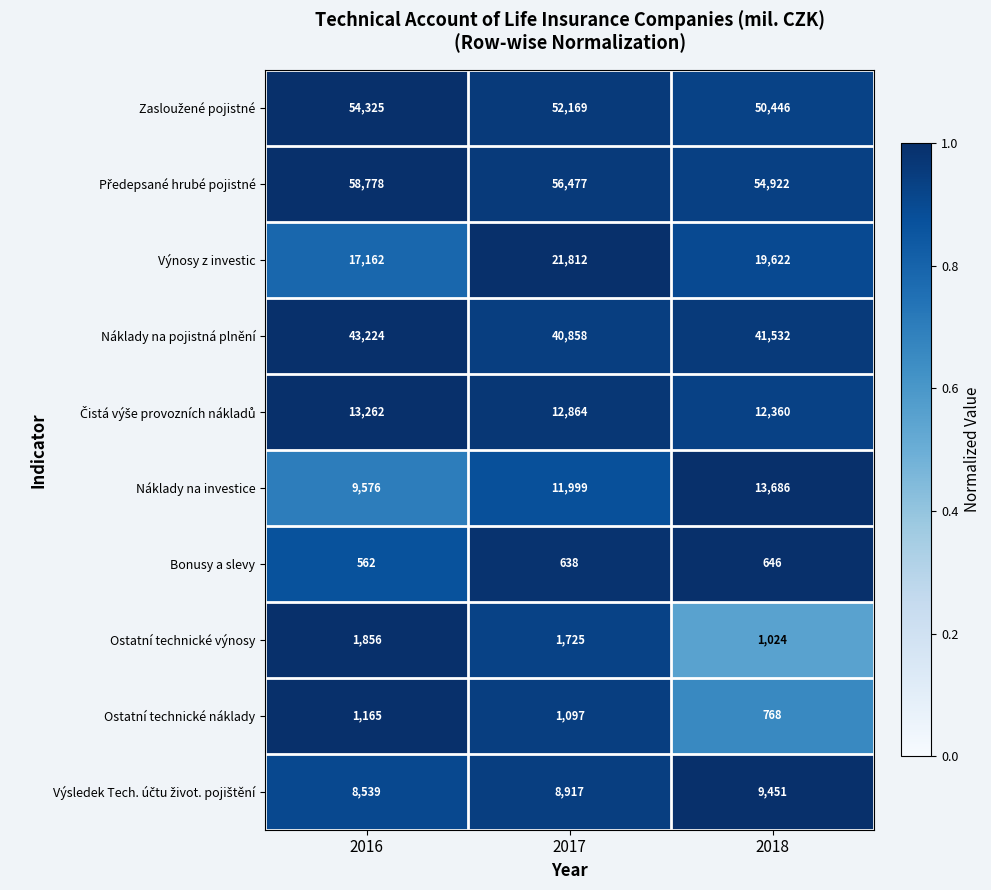

True or false: Ostatní technické náklady has a value of 573 at 2016.

False